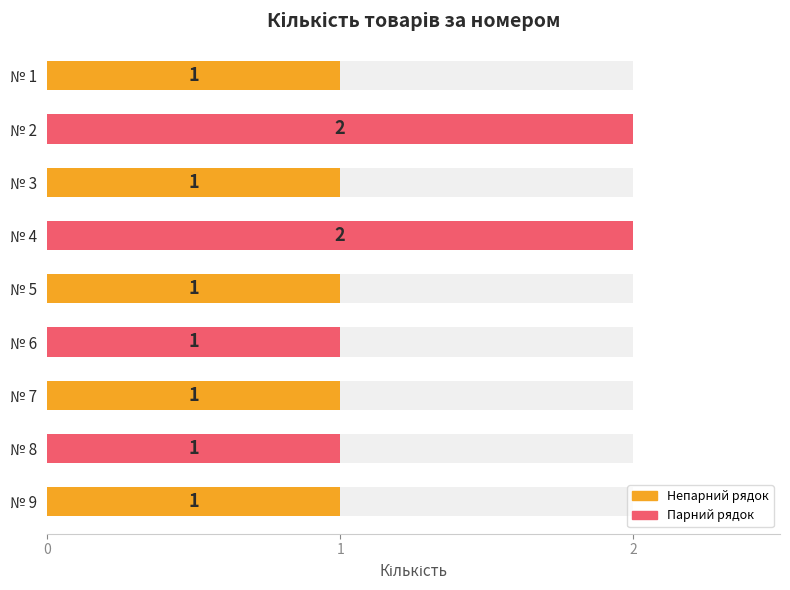

What is the minimum value shown in the chart?

1